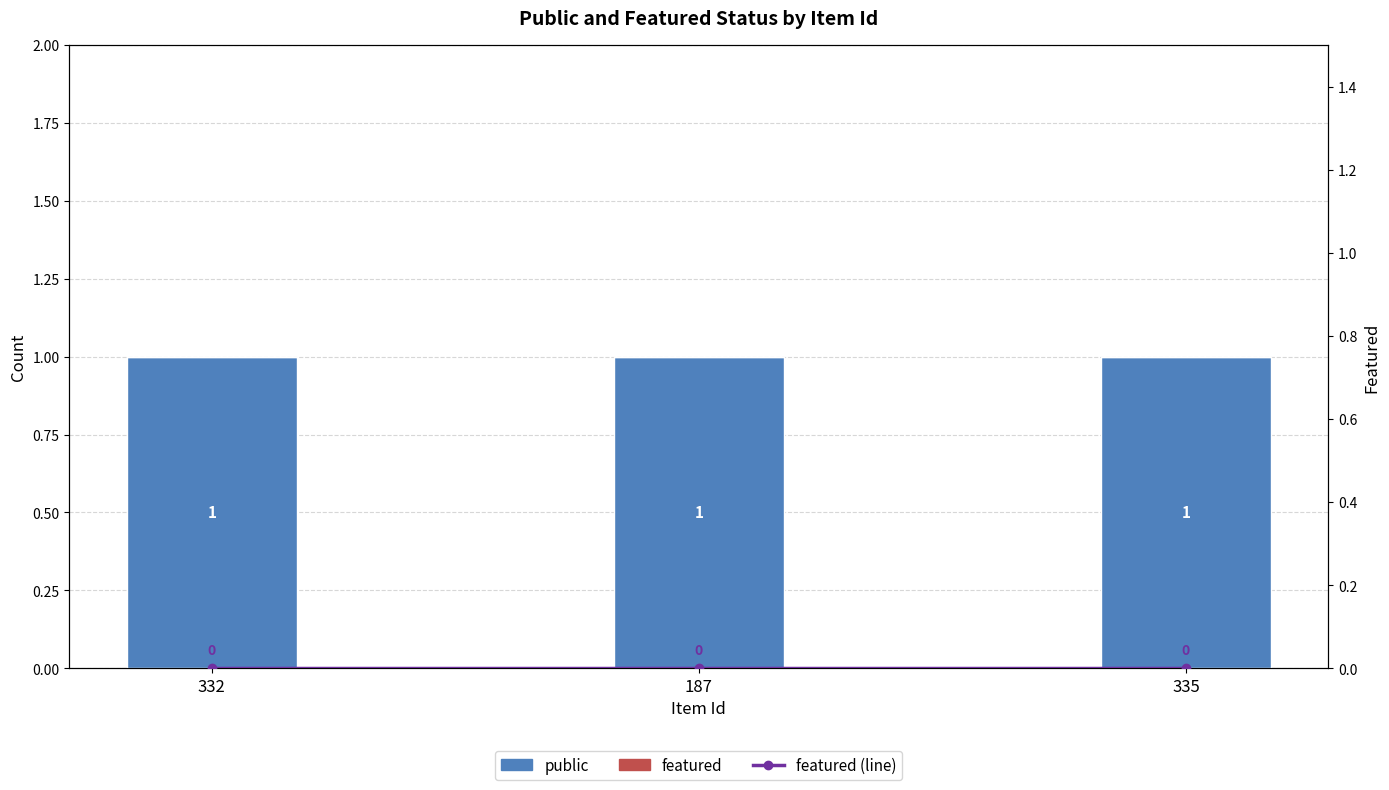

What is the label of the 3rd bar from the right?

332